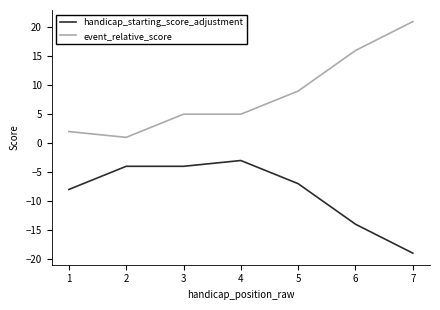

True or false: event_relative_score and handicap_starting_score_adjustment intersect in this chart.

False